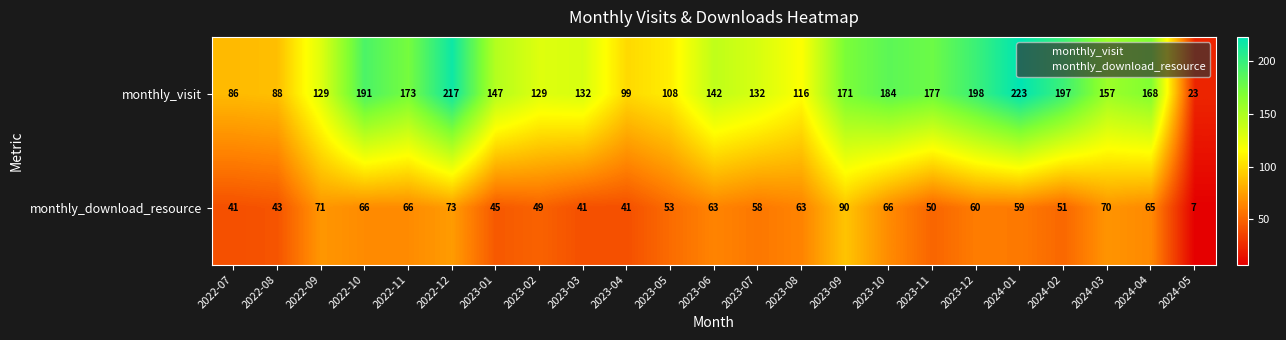

Which series has the largest total across all categories?

monthly_visit